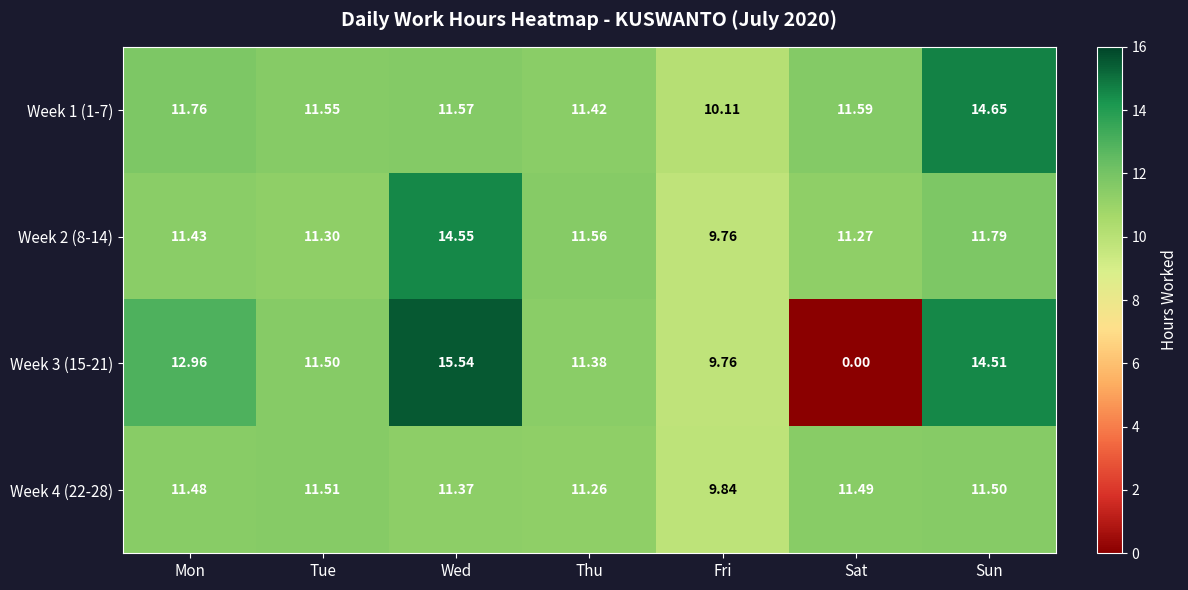

At which label does Week 1 (1-7) reach its peak?

Sun